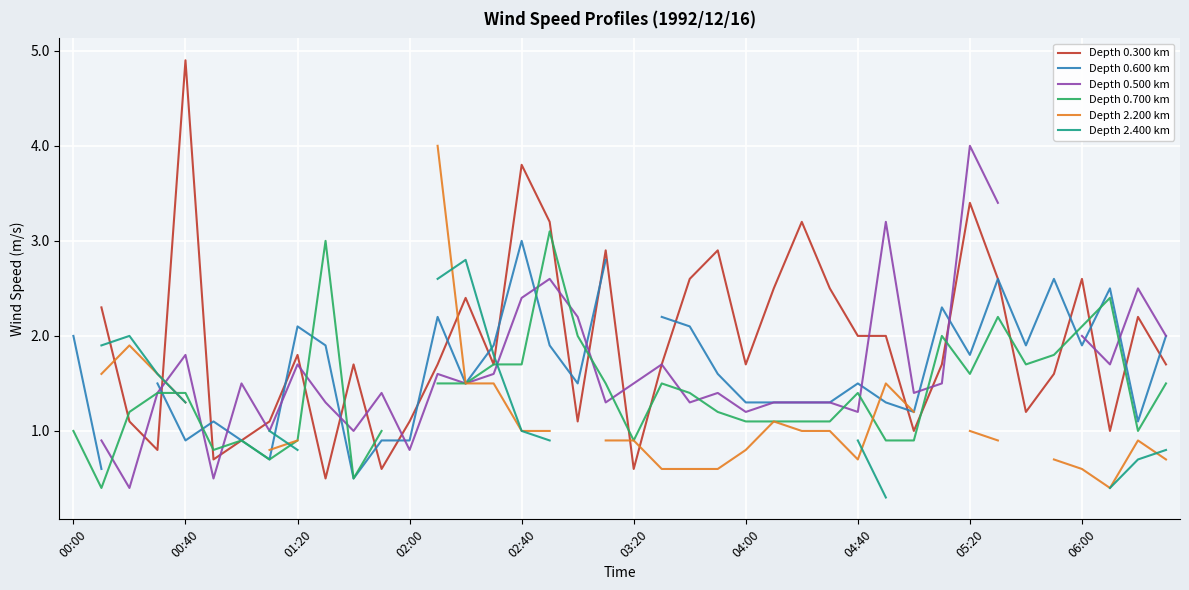

At 35, list the series in order from smallest to largest.

Depth 0.300 km, Depth 0.600 km, Depth 0.500 km, Depth 2.200 km, Depth 0.700 km, Depth 2.400 km